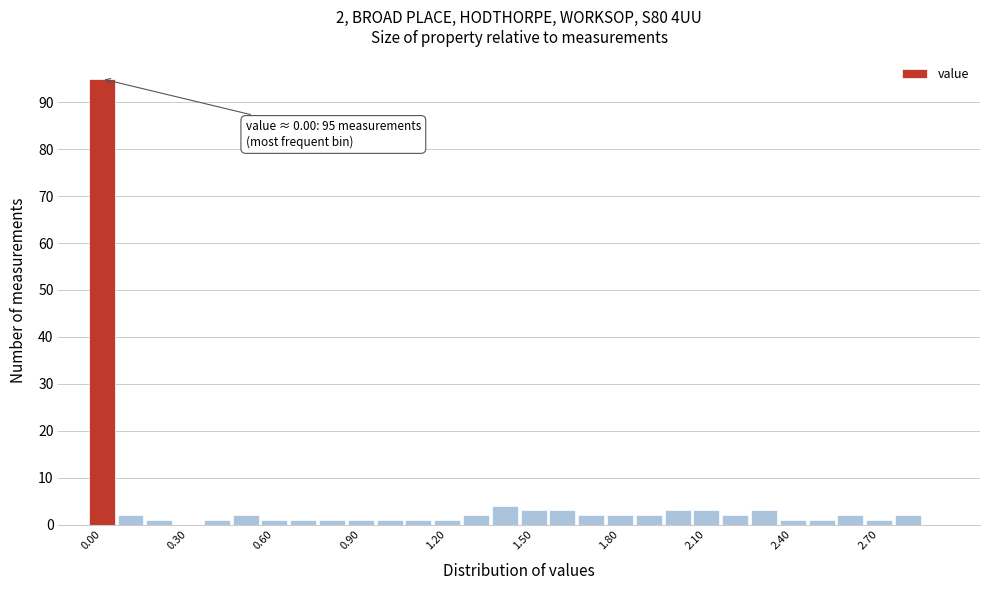

Read against the x-axis, roughly where is the centre of the tallest bar?

0.00